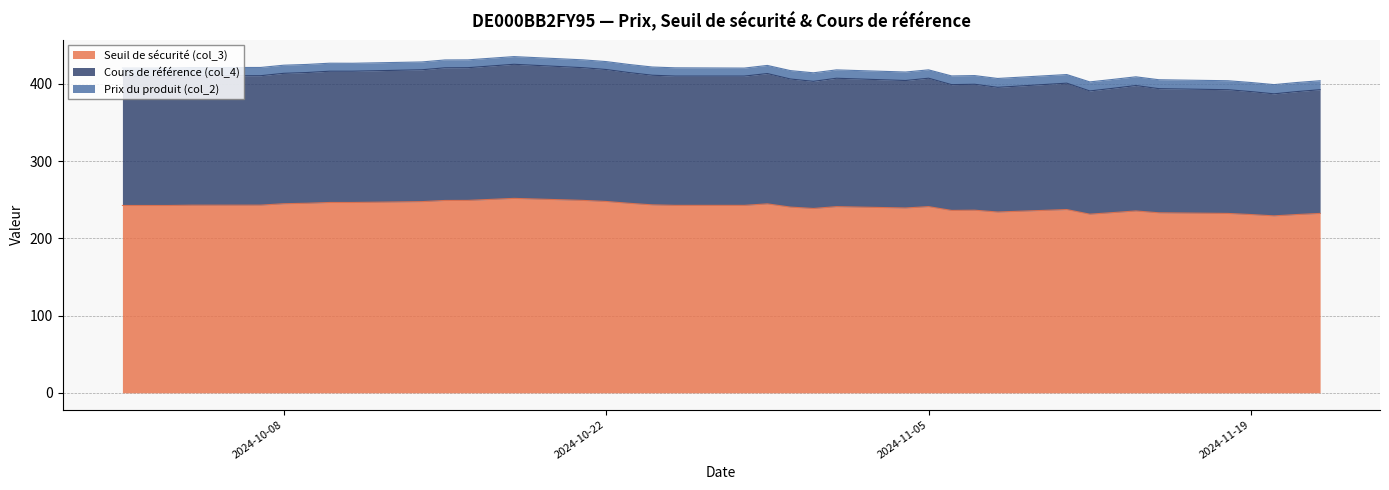

Does the chart display data point markers on the line(s)?

No